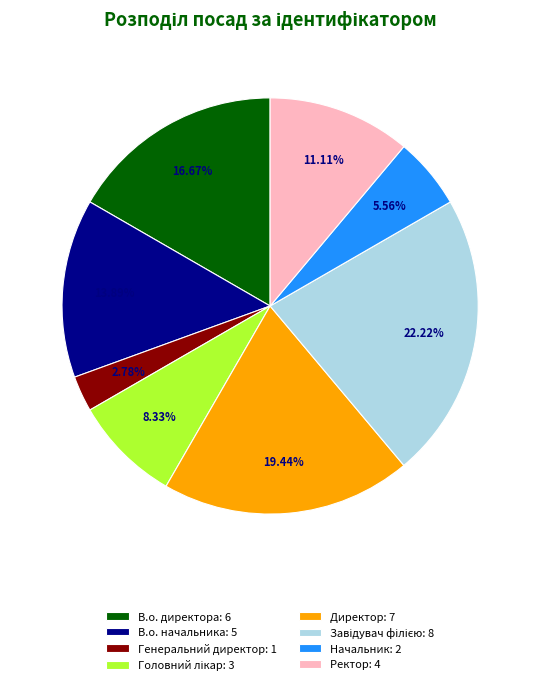

How many slices are in this pie chart?

8